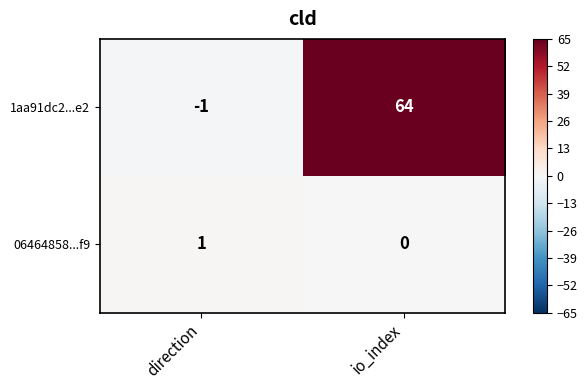

True or false: 06464858...f9 has a value of 0 at direction.

False